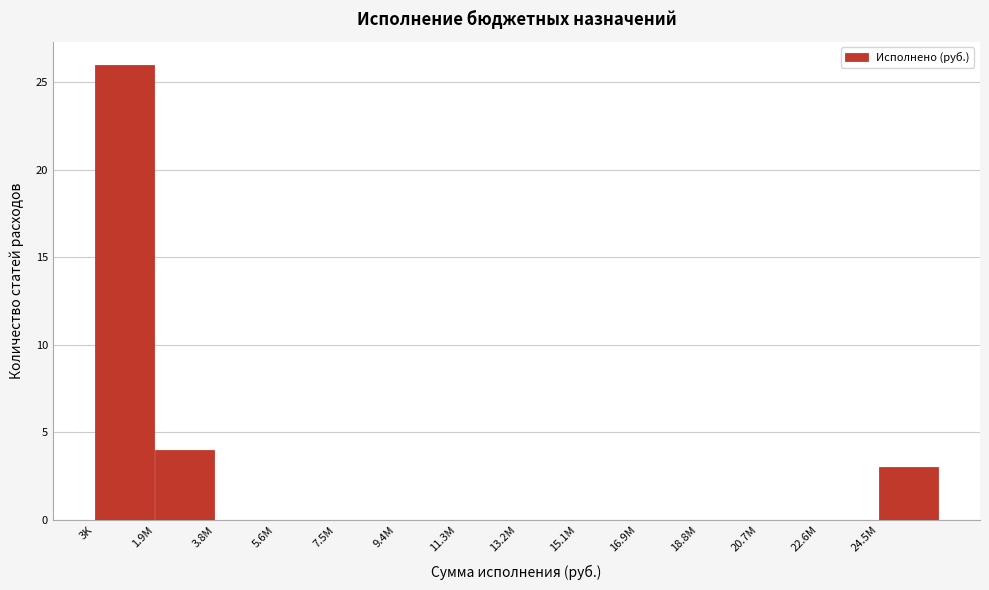

Where is the data nearest to the value 13?

1.9M